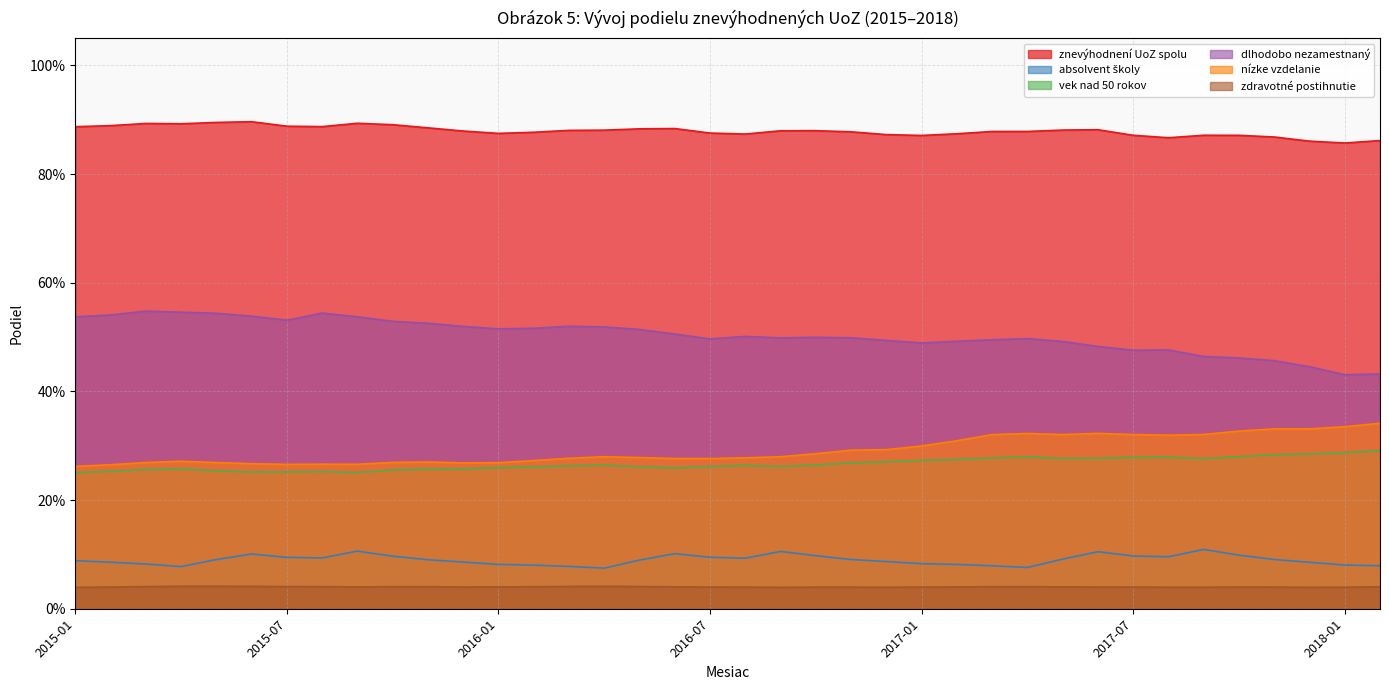

At which category is the sum across all series the highest?

2017-06